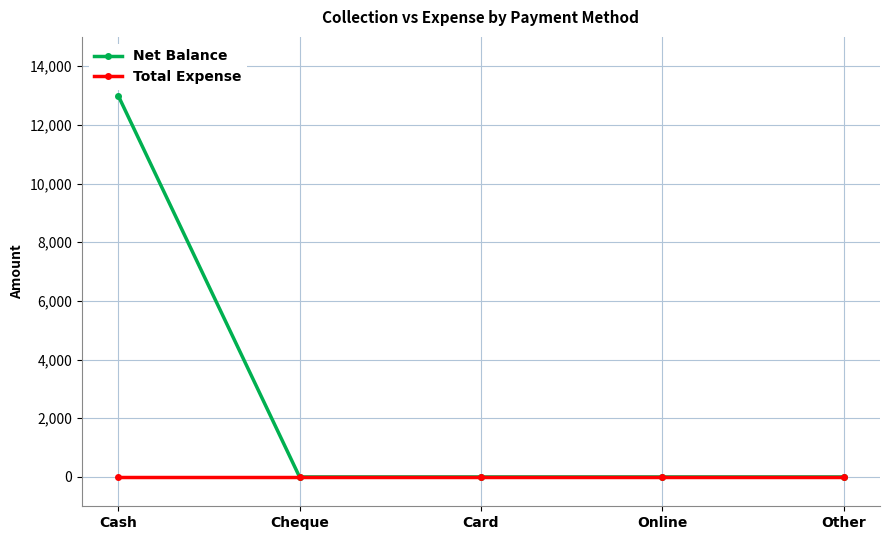

Which series has the largest total across all categories?

Net Balance